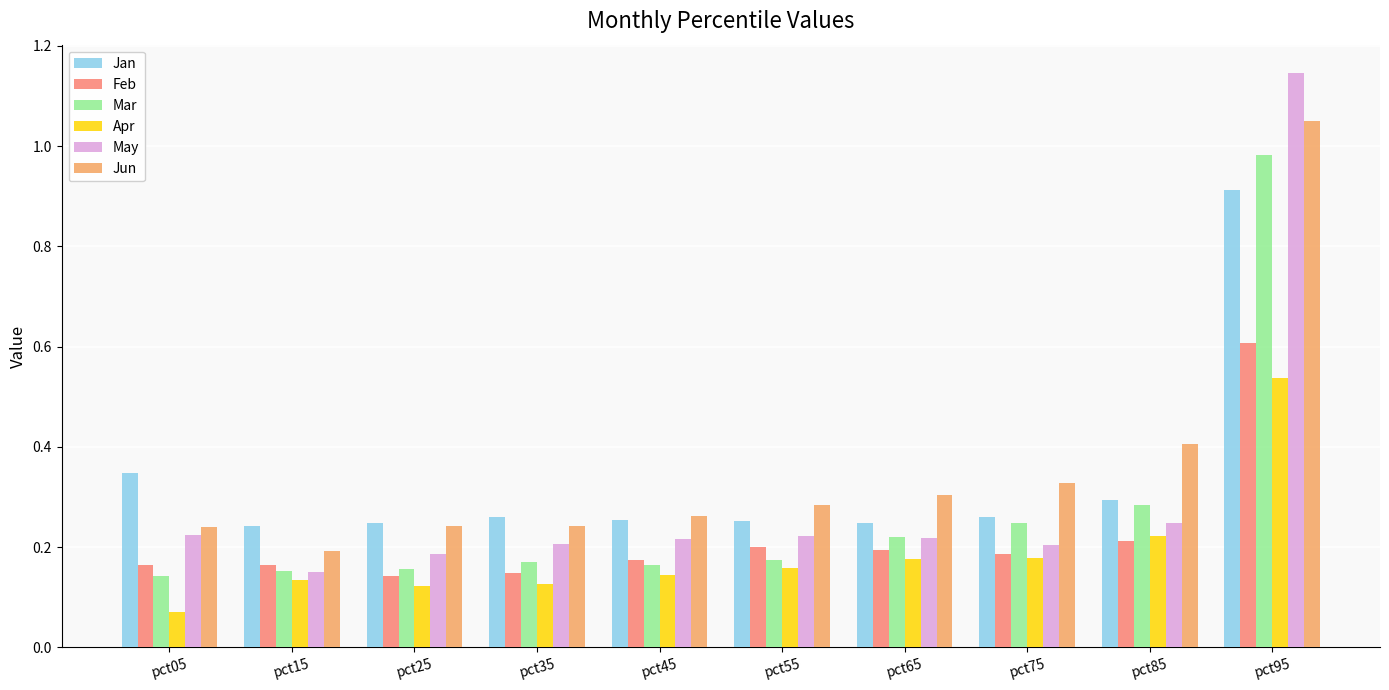

At how many categories does at least one series exceed 1?

1